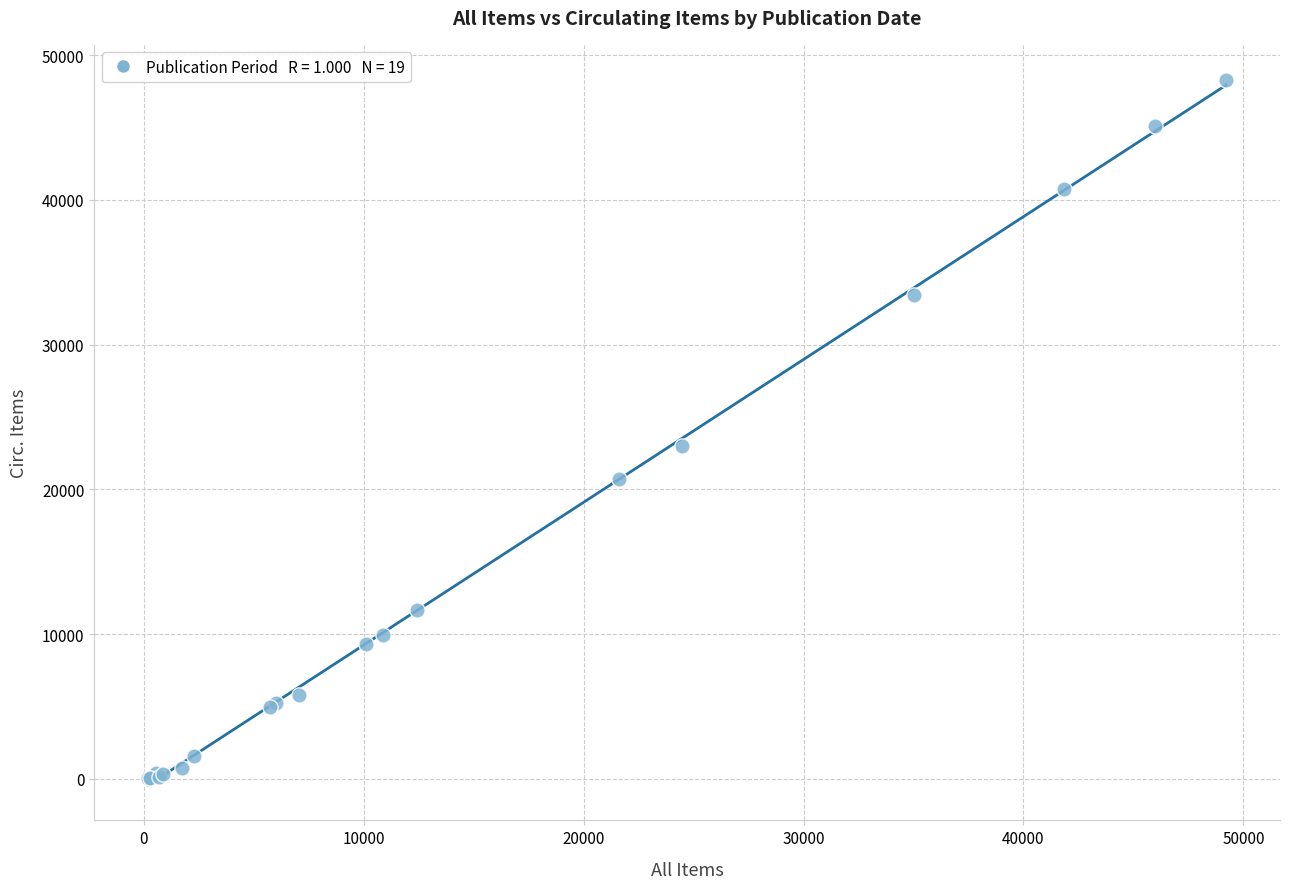

What Y value in the scatter plot is closest to 24171?

23012